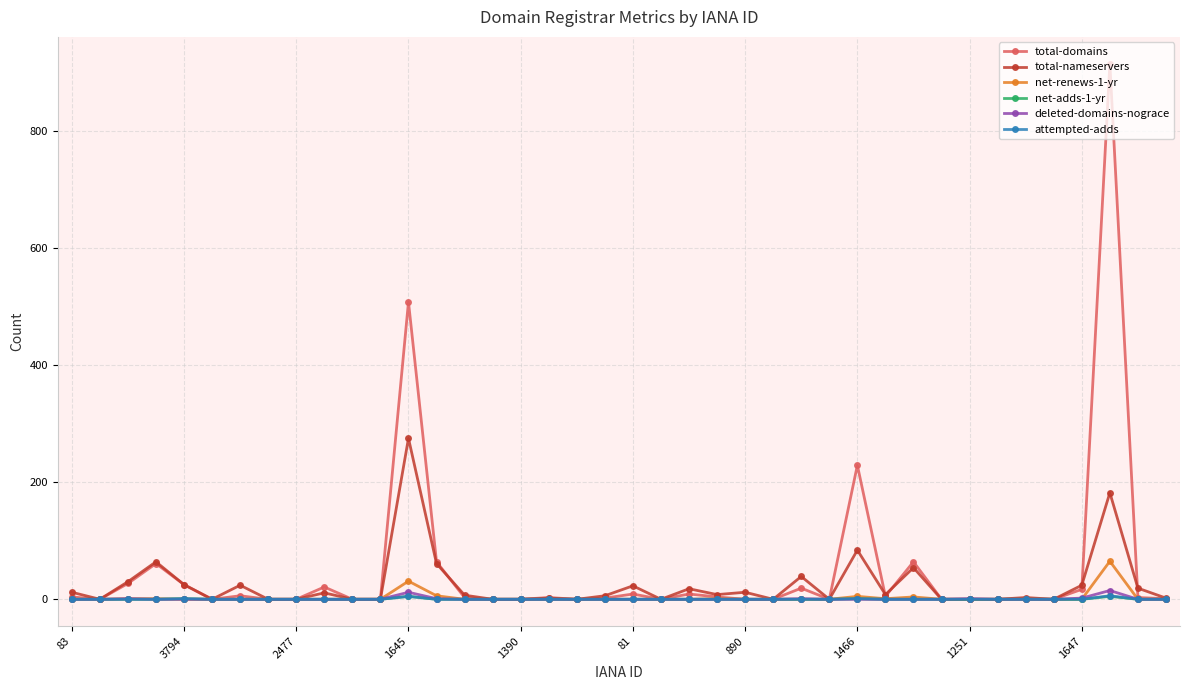

Which series has the widest spread of values?

total-domains